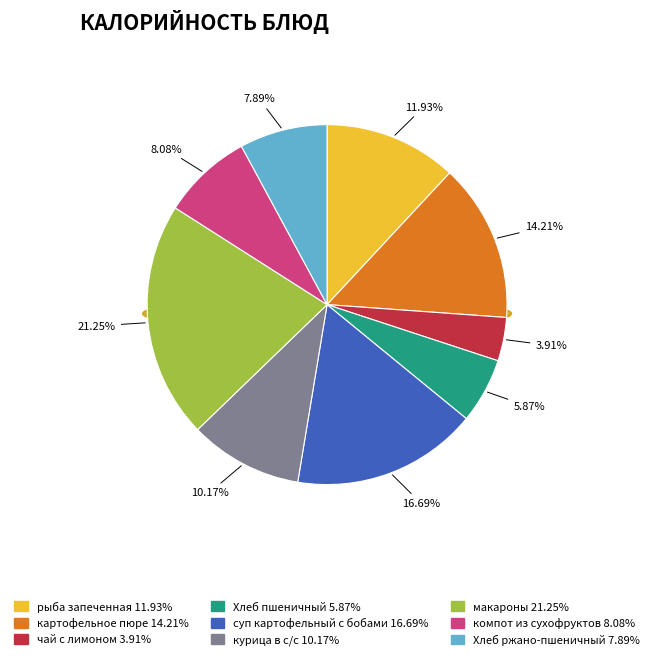

Does чай с лимоном account for over 50% of the chart?

No